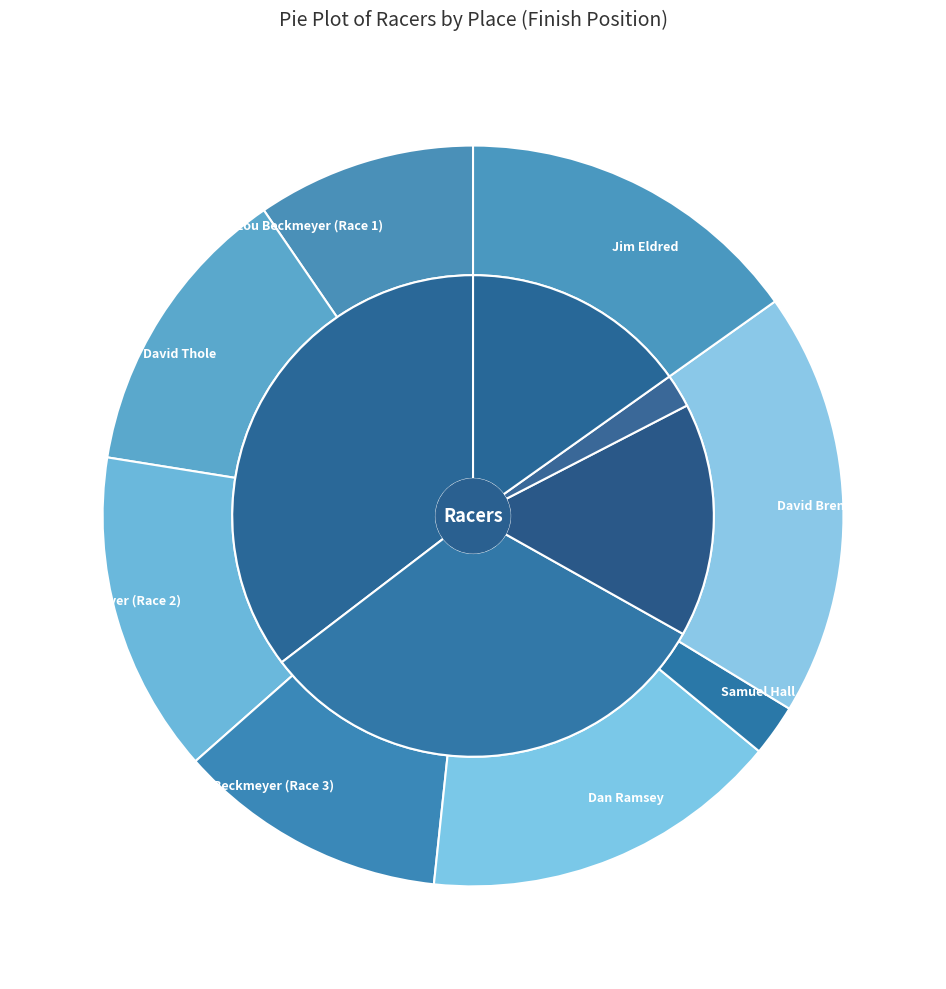

The Samuel Hall slice represents 8% of the pie. True or false?

False